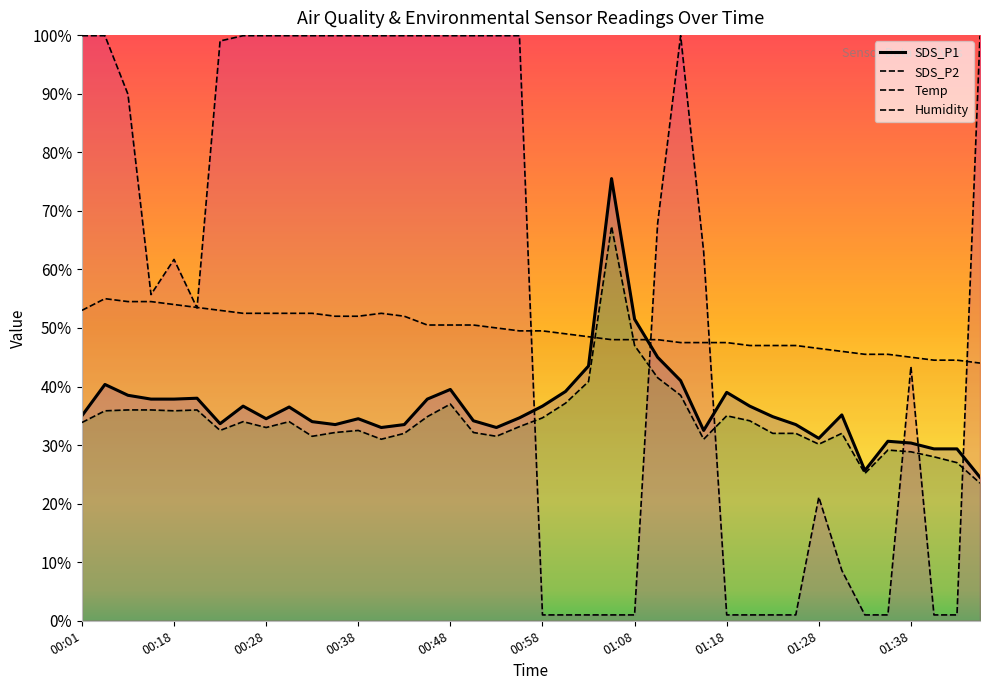

Does the chart display data point markers on the line(s)?

No